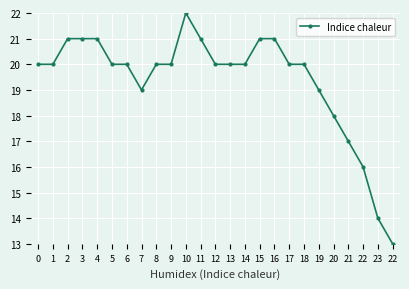

Between 9 and 4, which is larger?

4